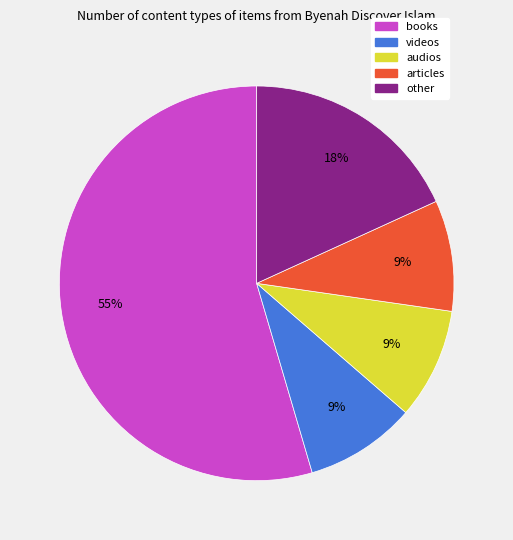

Count the number of slices in the pie.

5